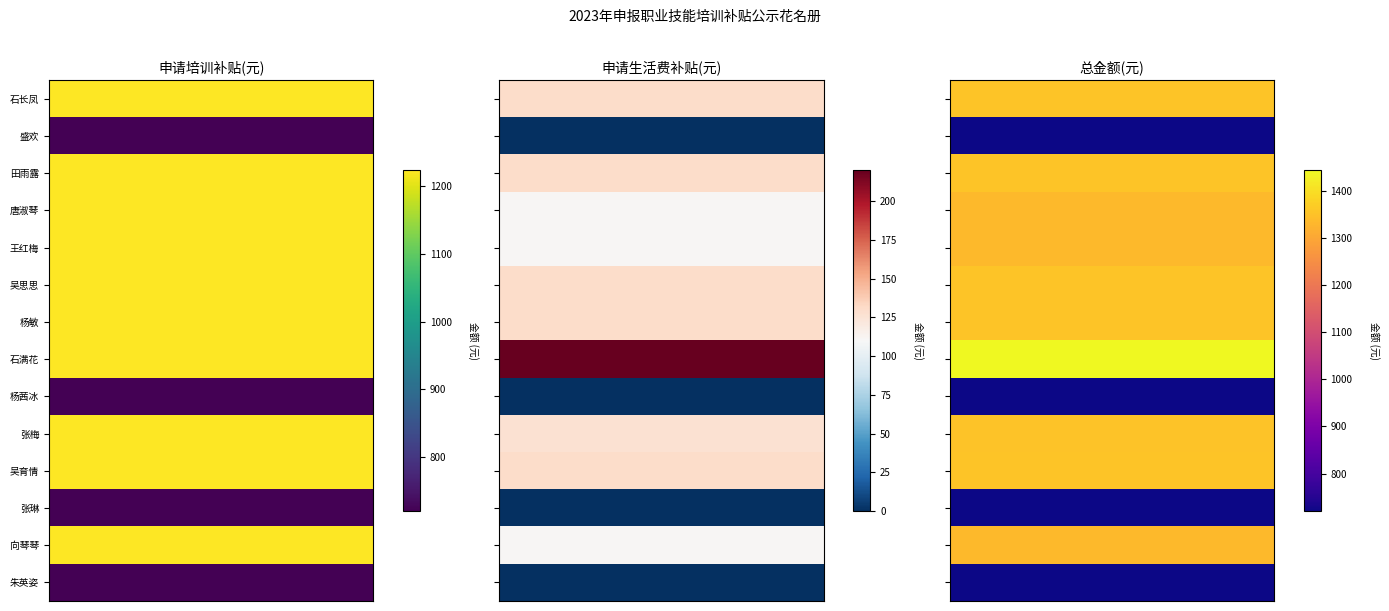

Which series has the largest total across all categories?

石满花